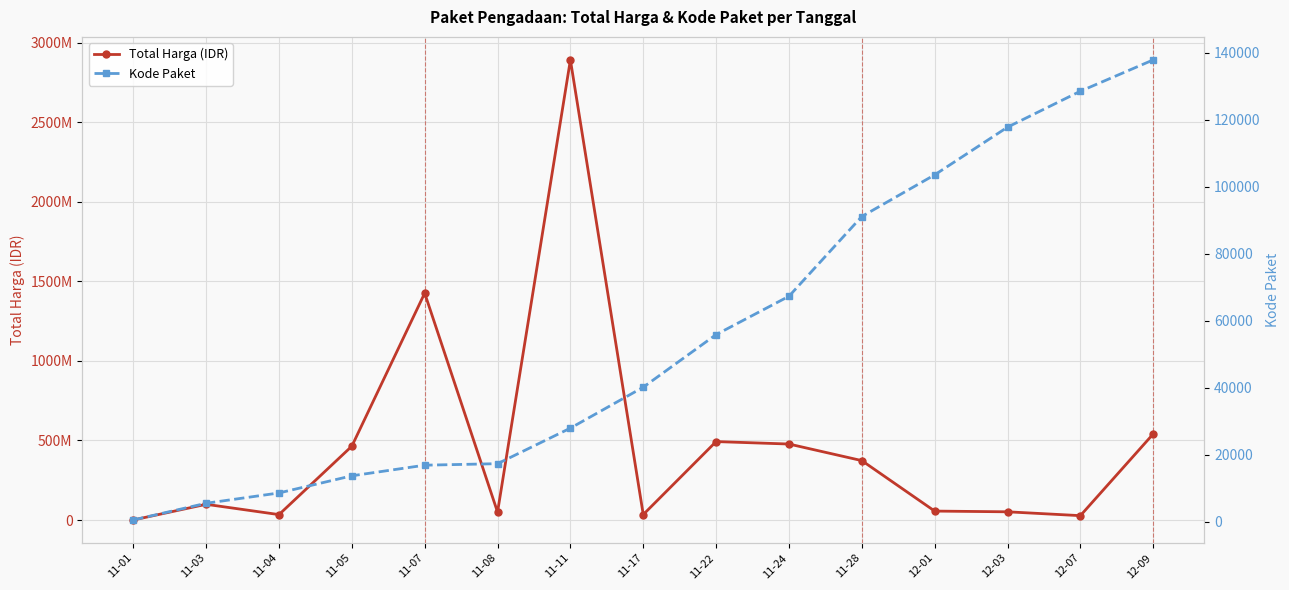

At how many categories does at least one series exceed 406808171?

6